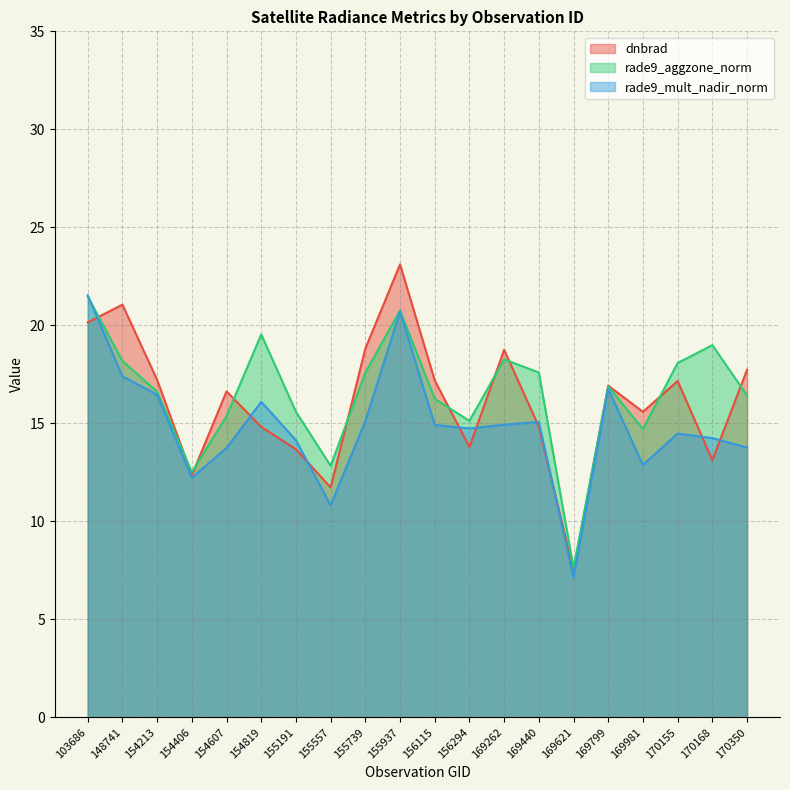

Which category has the highest value in the rade9_aggzone_norm series?

103686